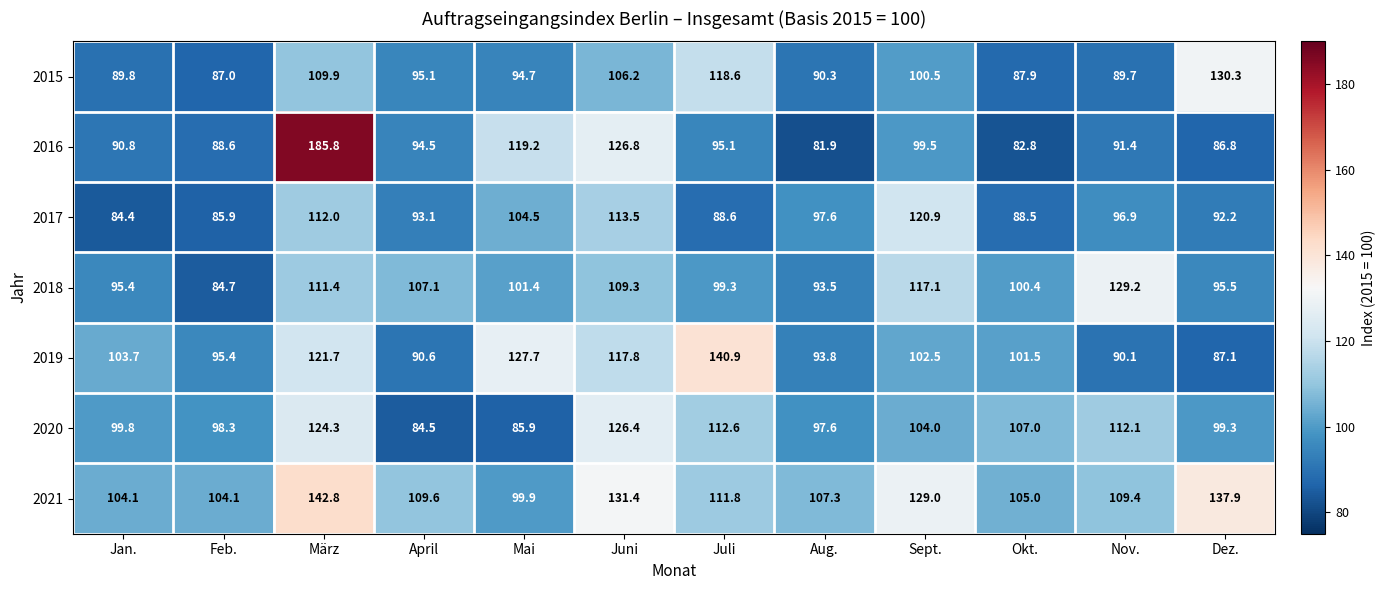

Which series changed the most between Juni and Dez.?

2016